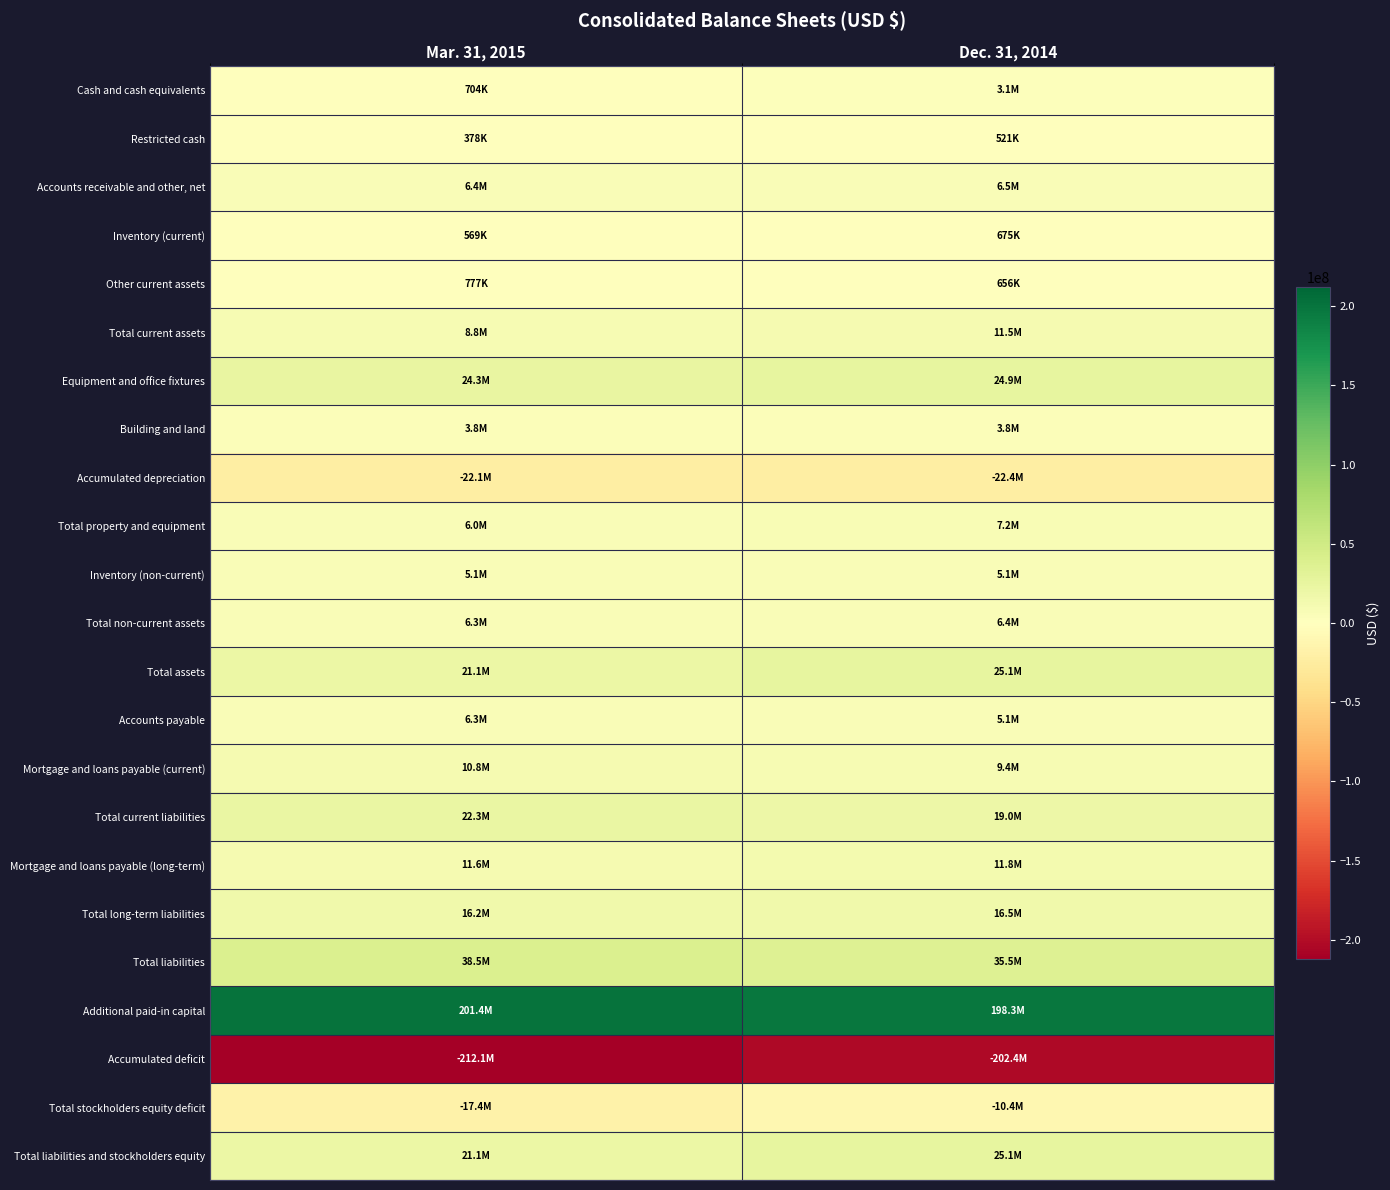

At Mar. 31, 2015, list the series in order from smallest to largest.

Accumulated deficit, Accumulated depreciation, Total stockholders equity deficit, Restricted cash, Inventory (current), Cash and cash equivalents, Other current assets, Building and land, Inventory (non-current), Total property and equipment, Total non-current assets, Accounts payable, Accounts receivable and other, net, Total current assets, Mortgage and loans payable (current), Mortgage and loans payable (long-term), Total long-term liabilities, Total assets, Total liabilities and stockholders equity, Total current liabilities, Equipment and office fixtures, Total liabilities, Additional paid-in capital